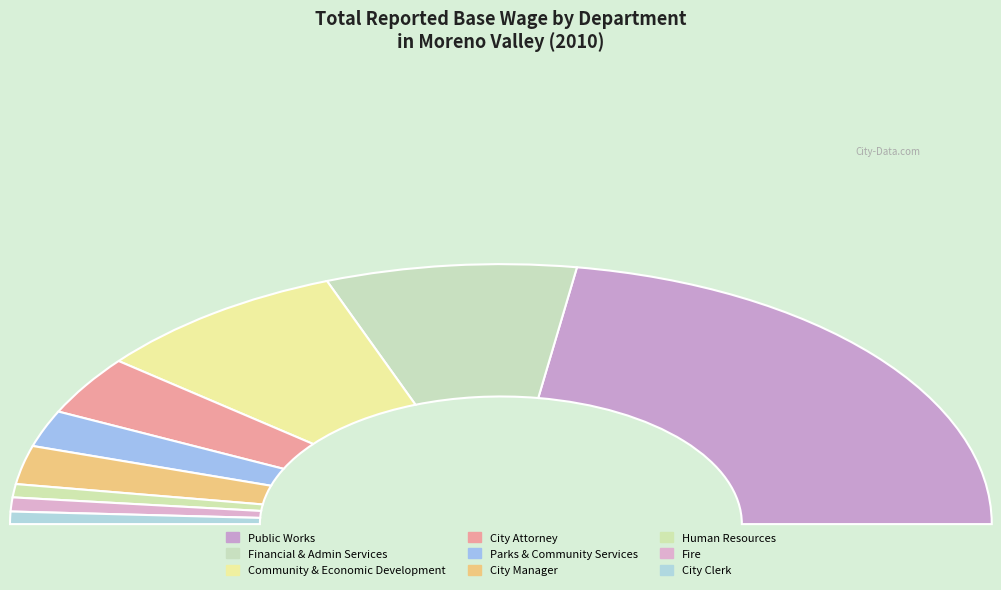

To the nearest percent, what is the combined percentage of Fire and City Attorney?

9%